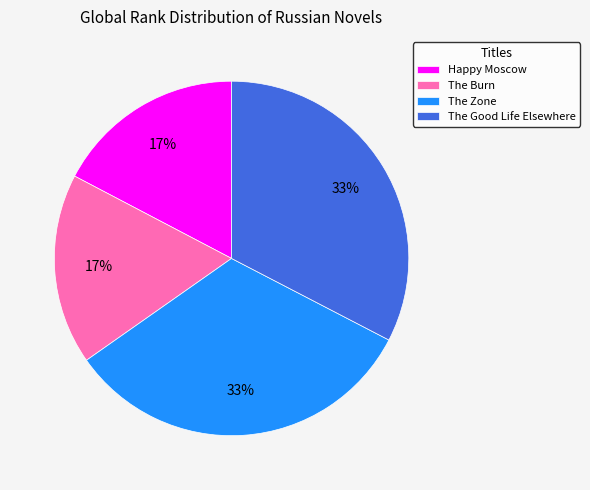

To the nearest percent, what portion does Happy Moscow represent?

17%